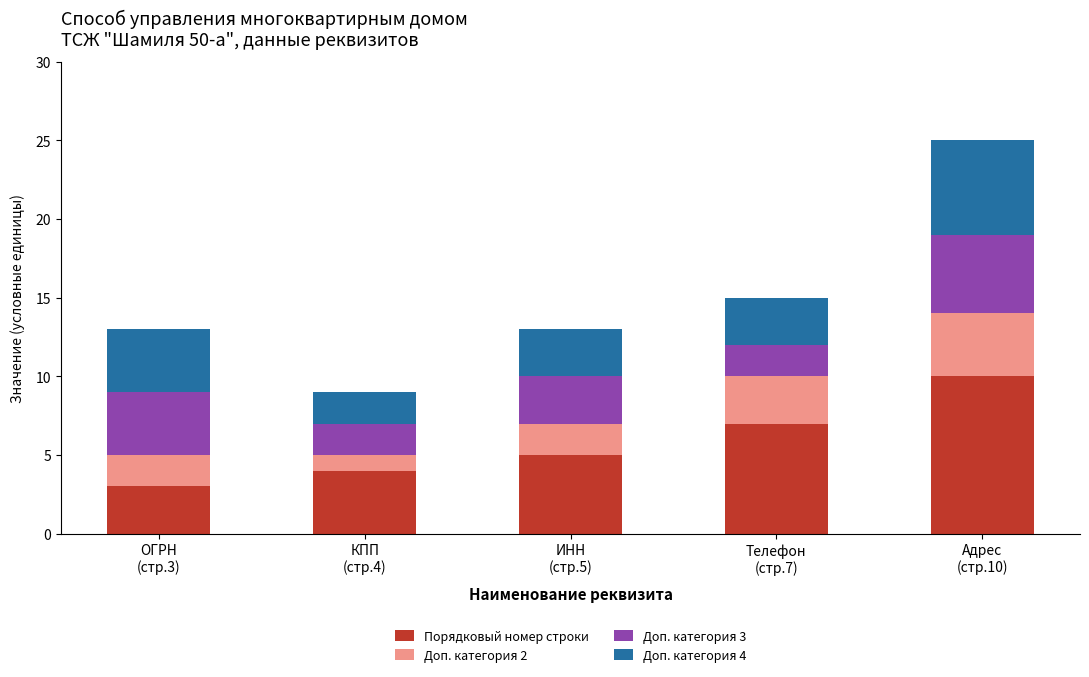

What is the minimum value for Порядковый номер строки?

3